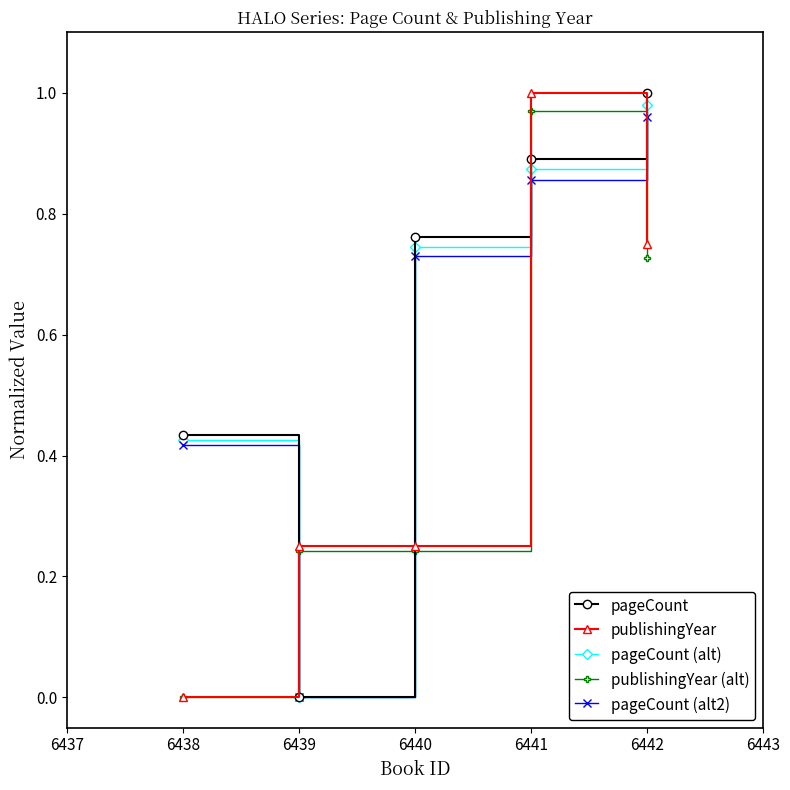

What is the difference between the highest and lowest values at 6440?

0.5